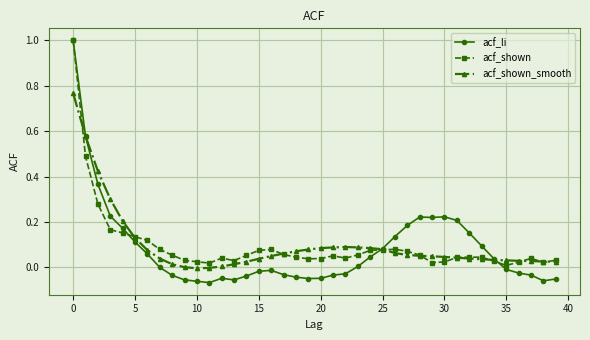

Which series has the largest range (max minus min)?

acf_li